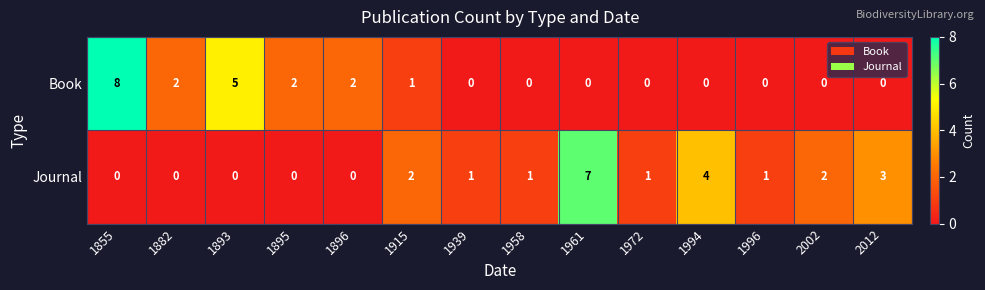

True or false: Book has a value of 3 at 1961.

False